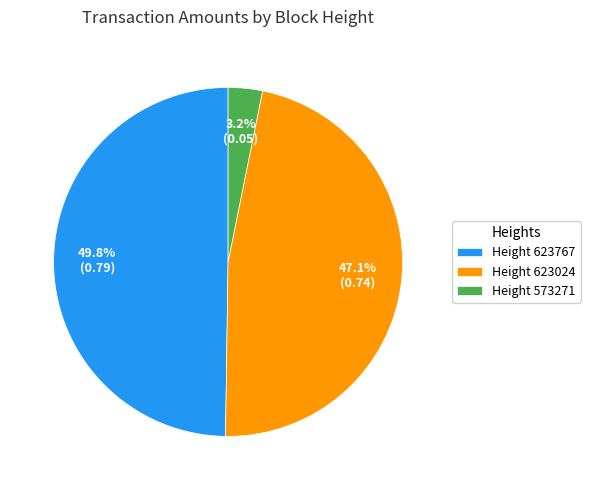

Combined, what portion of the pie is Height 623024 and Height 573271?

50.2%